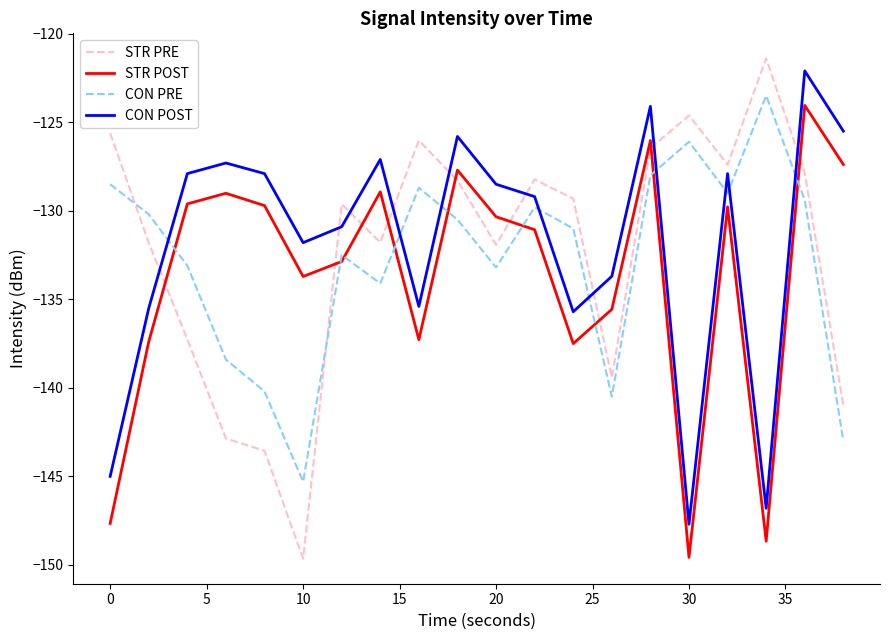

What are all the series names shown in the legend?

STR PRE, STR POST, CON PRE, CON POST